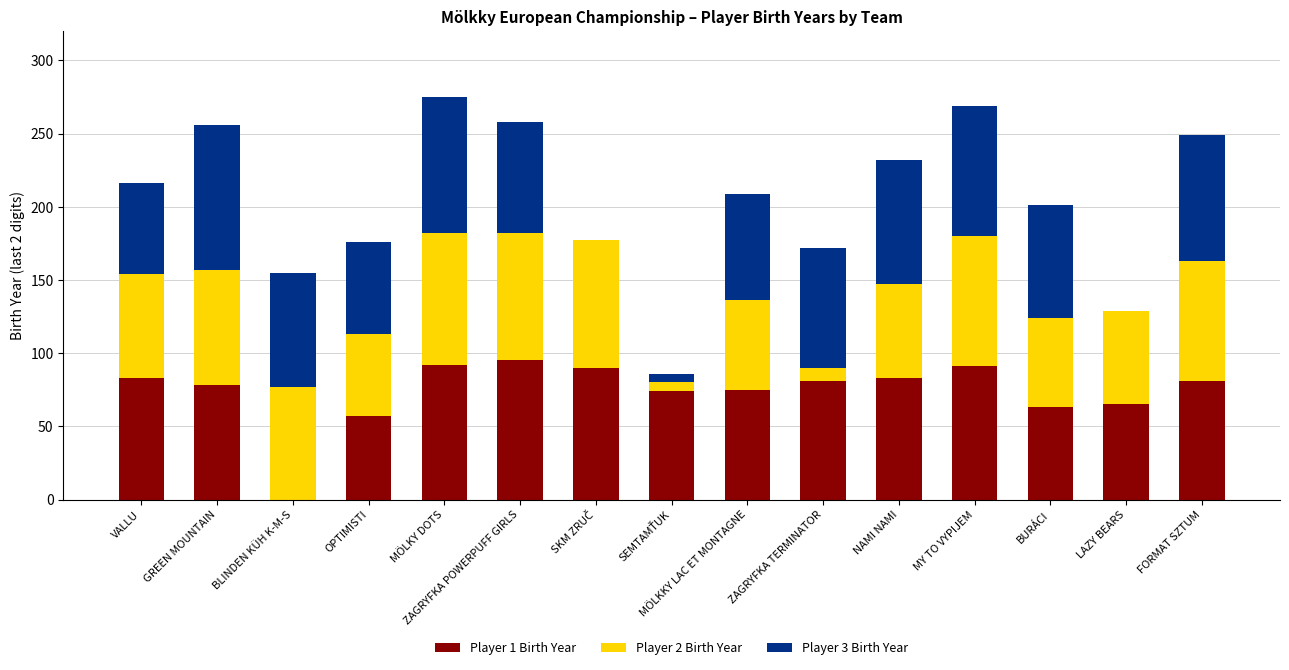

True or false: Player 1 Birth Year has a value of 27 at VALLU.

False